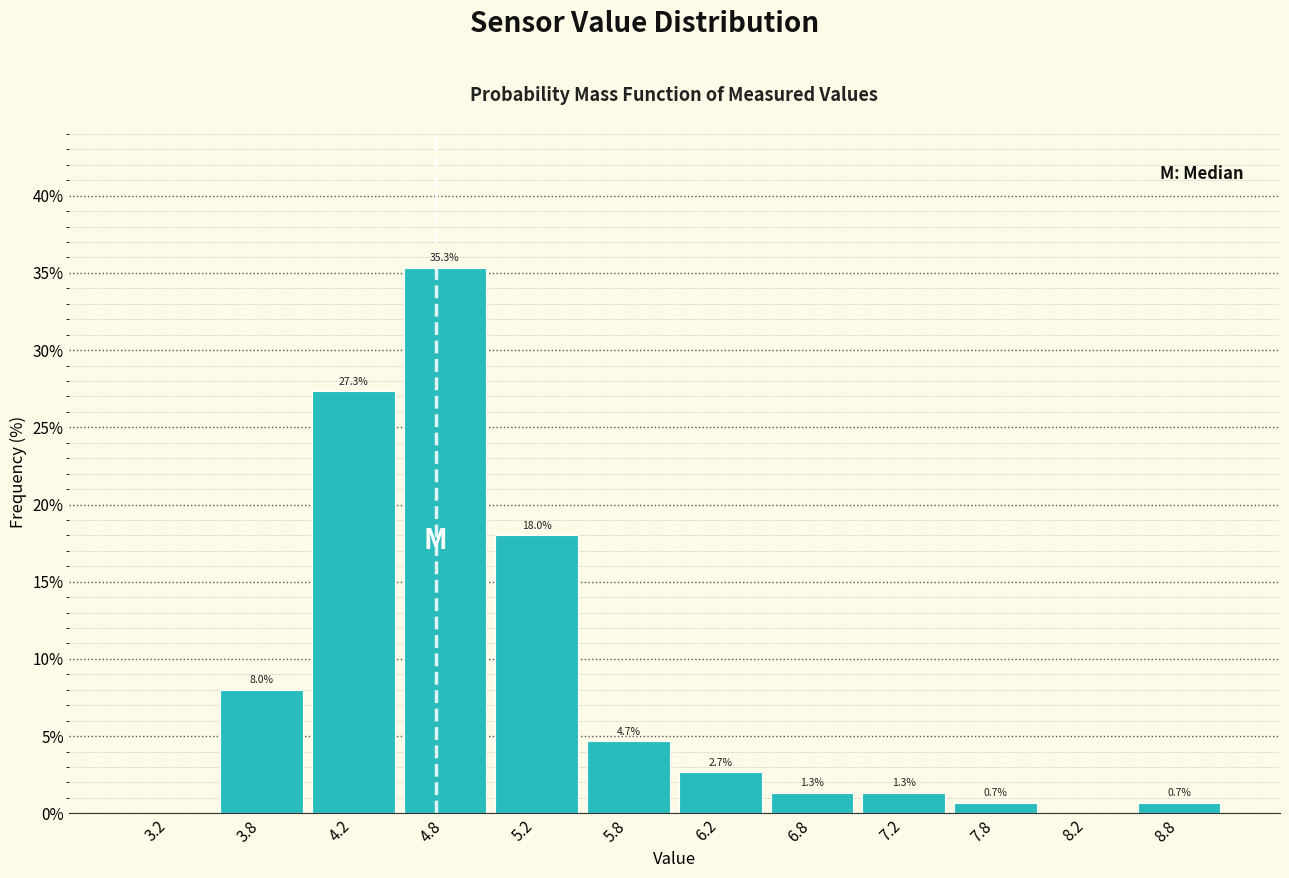

Which range on the x-axis has the tallest bar?

4.5 to 5.0